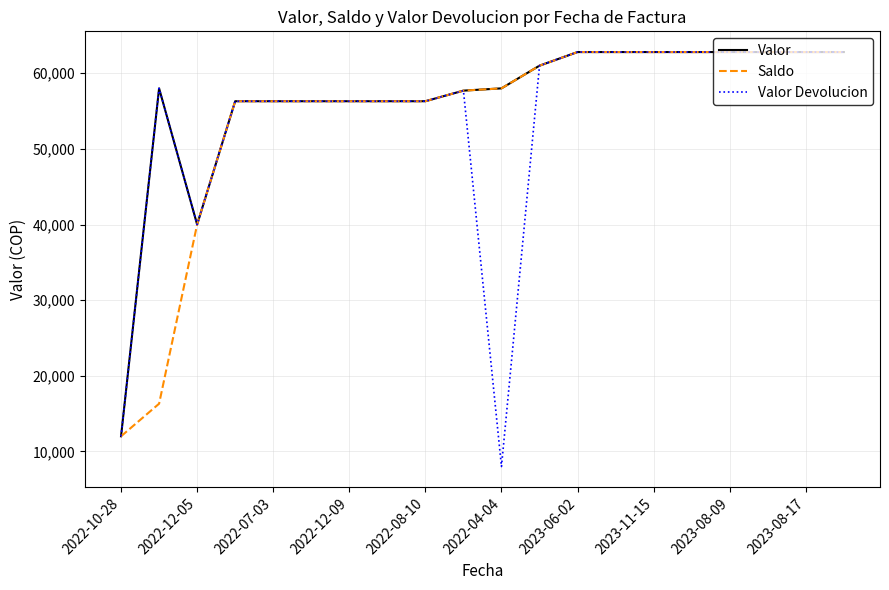

What are all the series names shown in the legend?

Valor, Saldo, Valor Devolucion